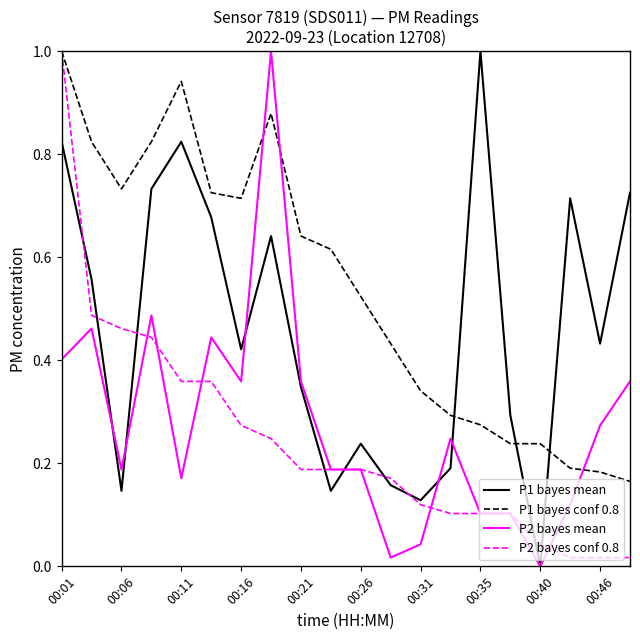

What is the maximum value shown in the chart?

1.0